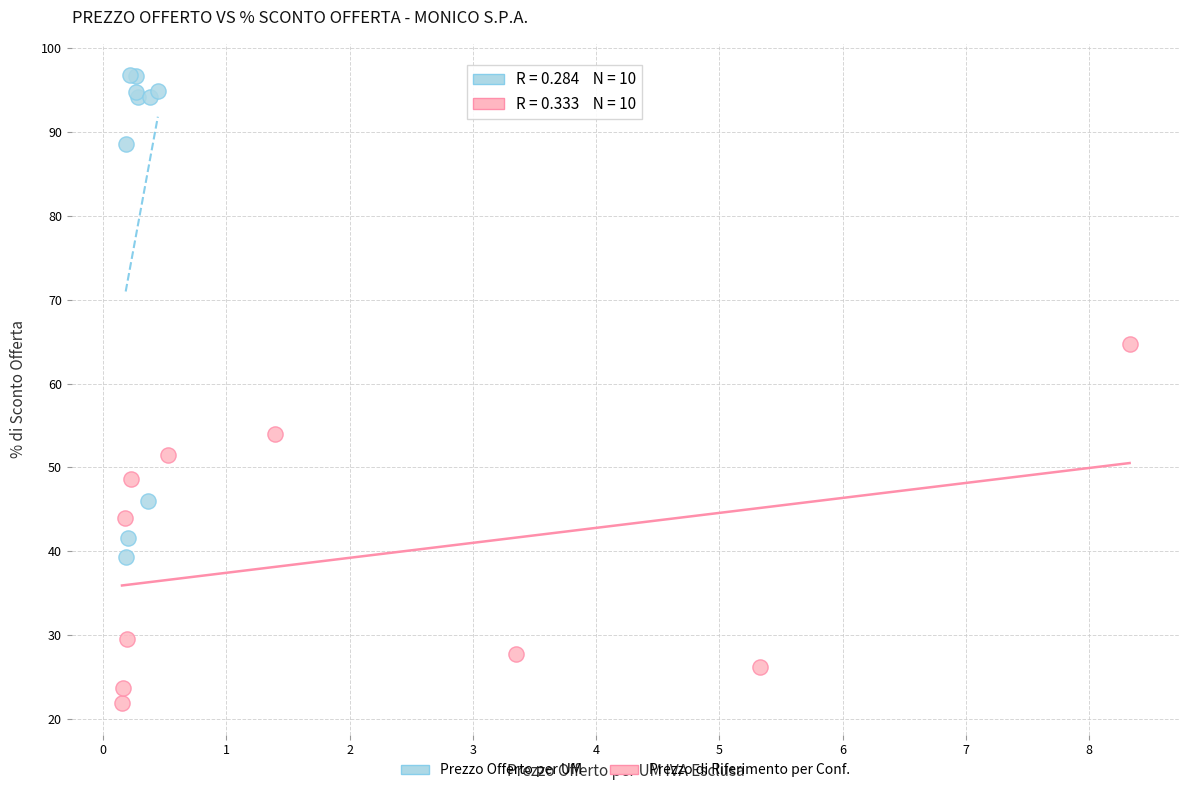

What are all the series names shown in the legend?

Prezzo Offerto per UM, Prezzo di Riferimento per Conf.